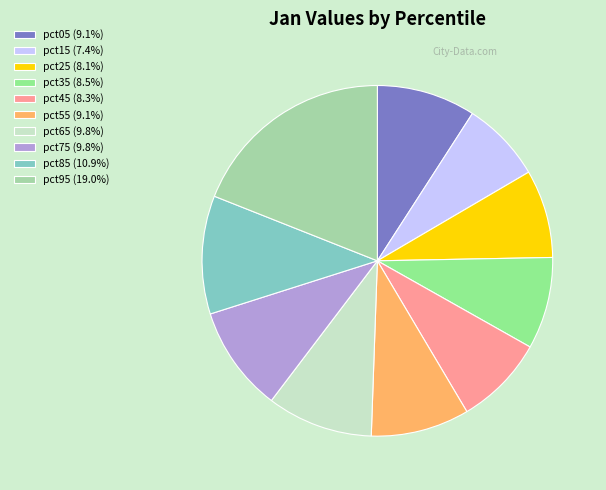

True or false: pct35 accounts for 22% of the total.

False